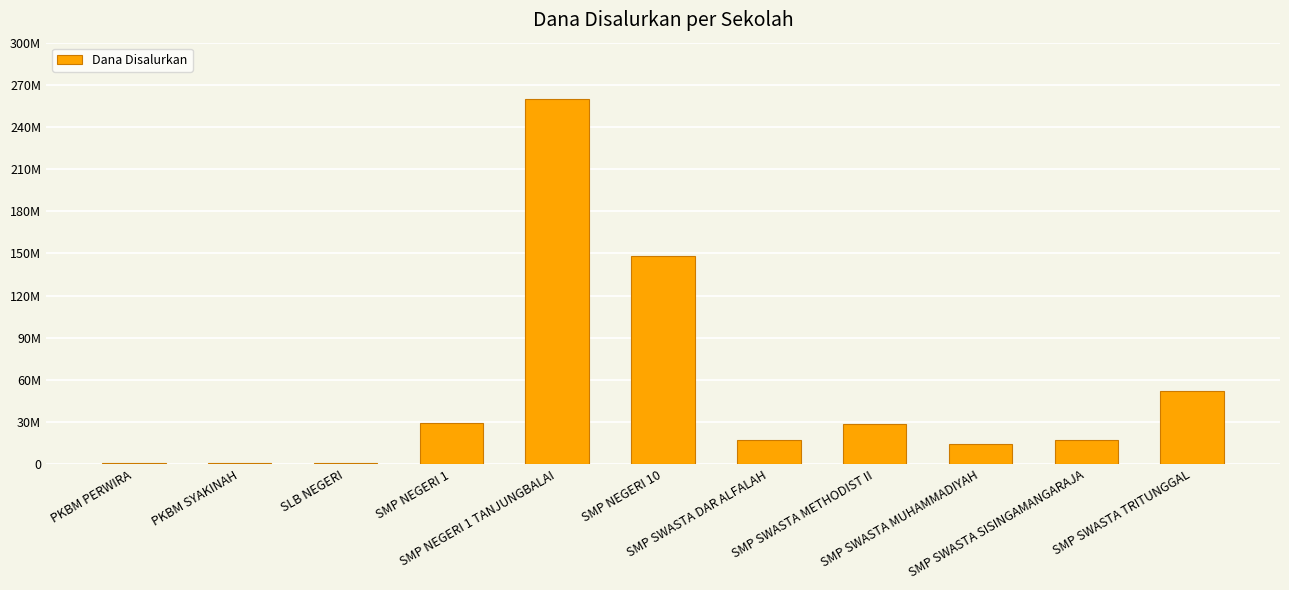

What is the ratio of the value at SMP SWASTA METHODIST II to the value at SLB NEGERI?

25.7